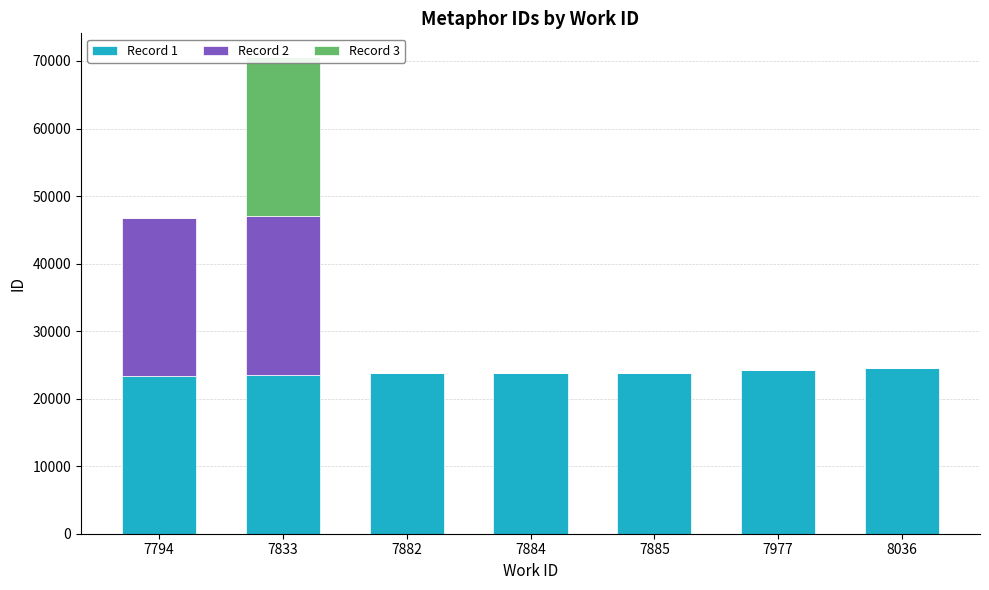

What is the difference between the highest and lowest values at 8036?

24506